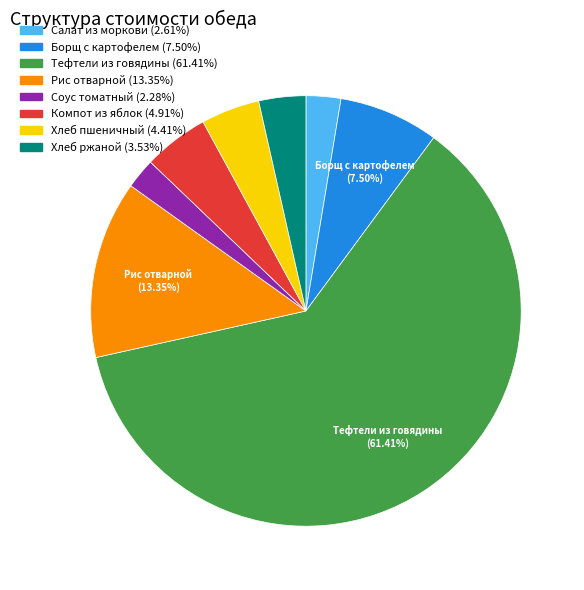

Is there a majority slice in this chart?

Yes